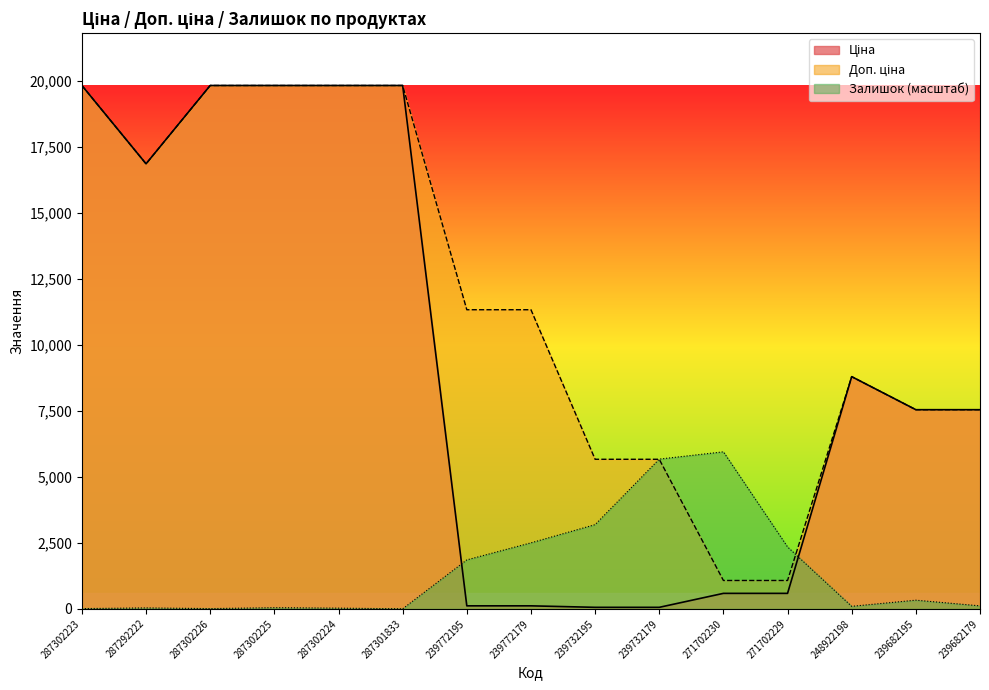

True or false: Доп. ціна and Ціна intersect in this chart.

False